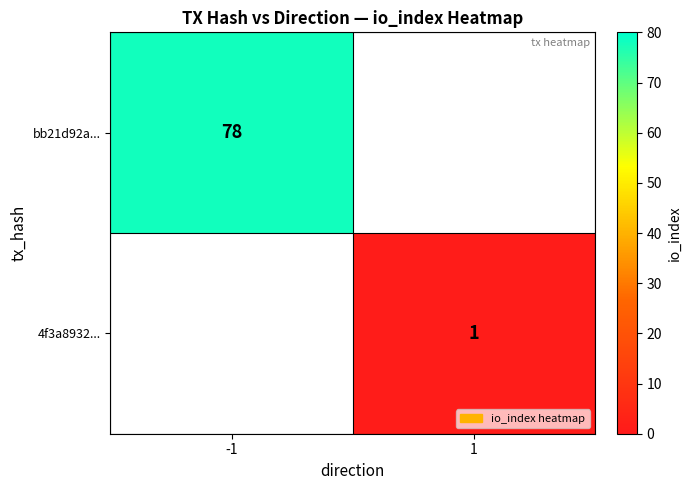

True or false: bb21d92a... has a value of 78 at -1.

True